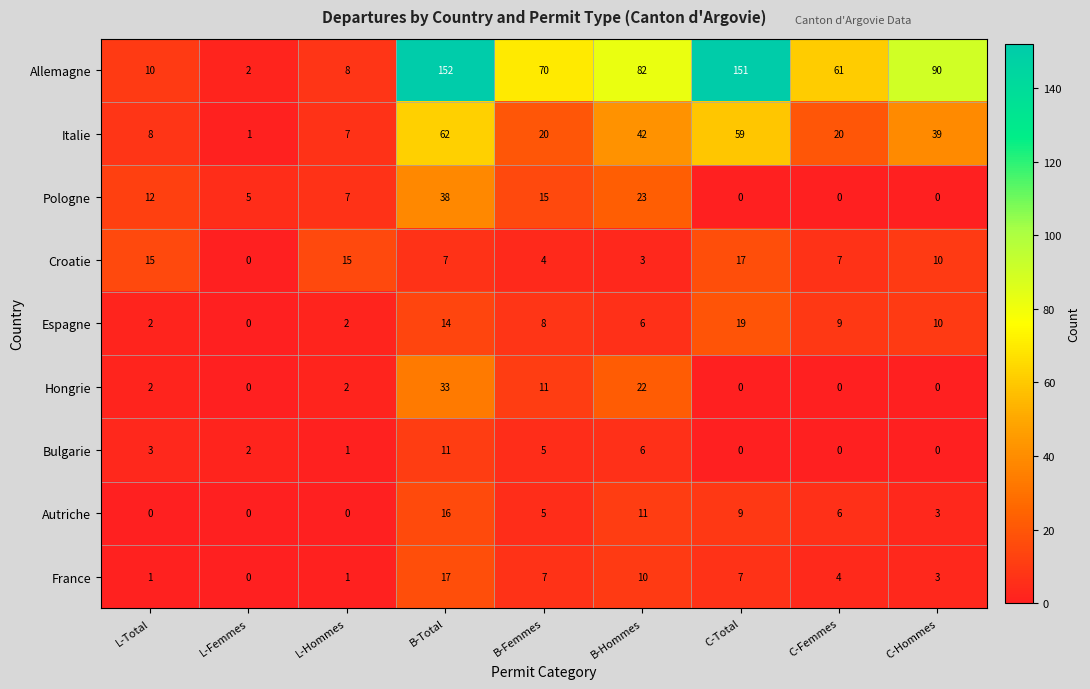

How many data points in Allemagne are less than 70?

4